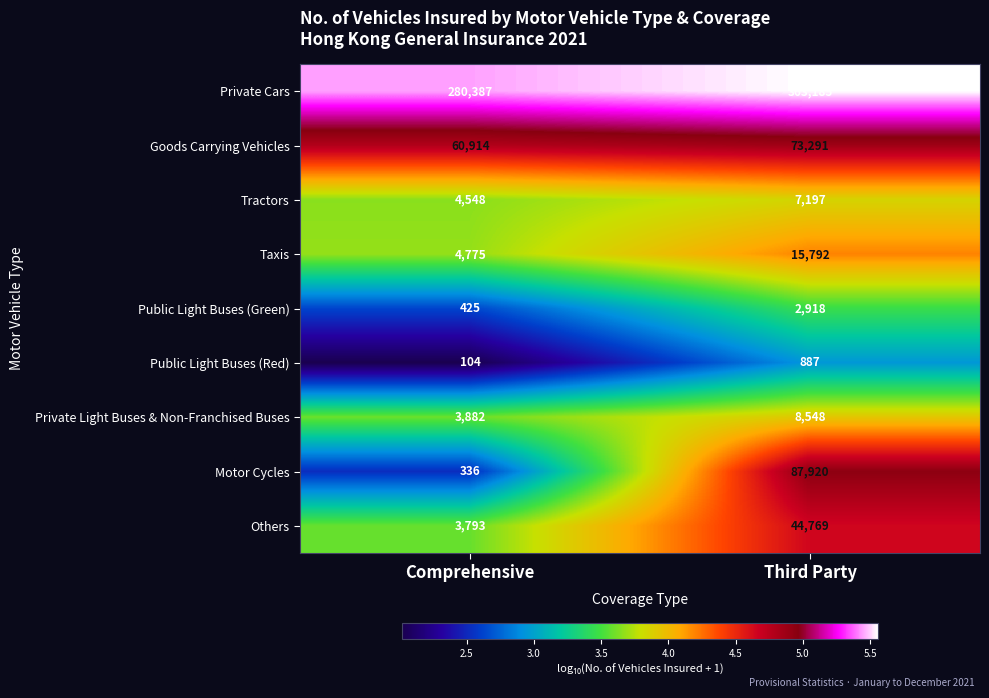

What is the difference between the highest and lowest values at Comprehensive?

280283